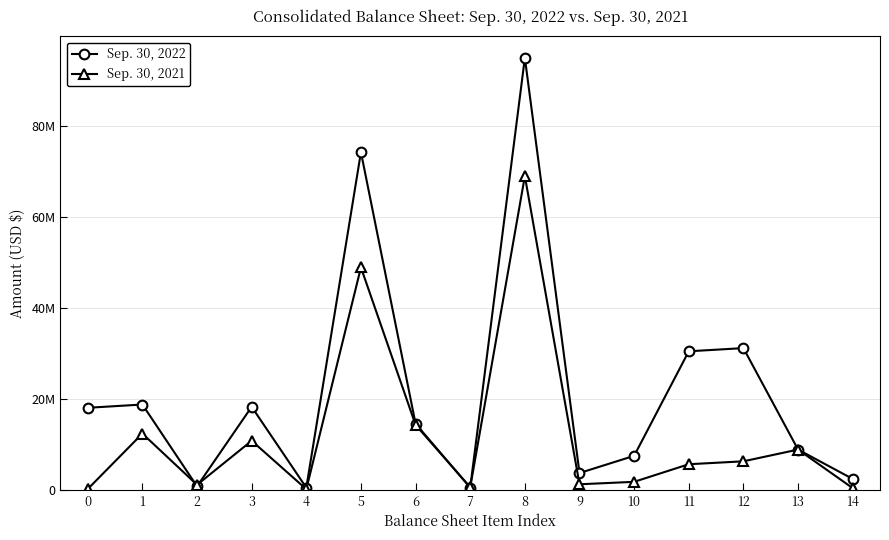

What is the average value of the Sep. 30, 2021 series?

12103431